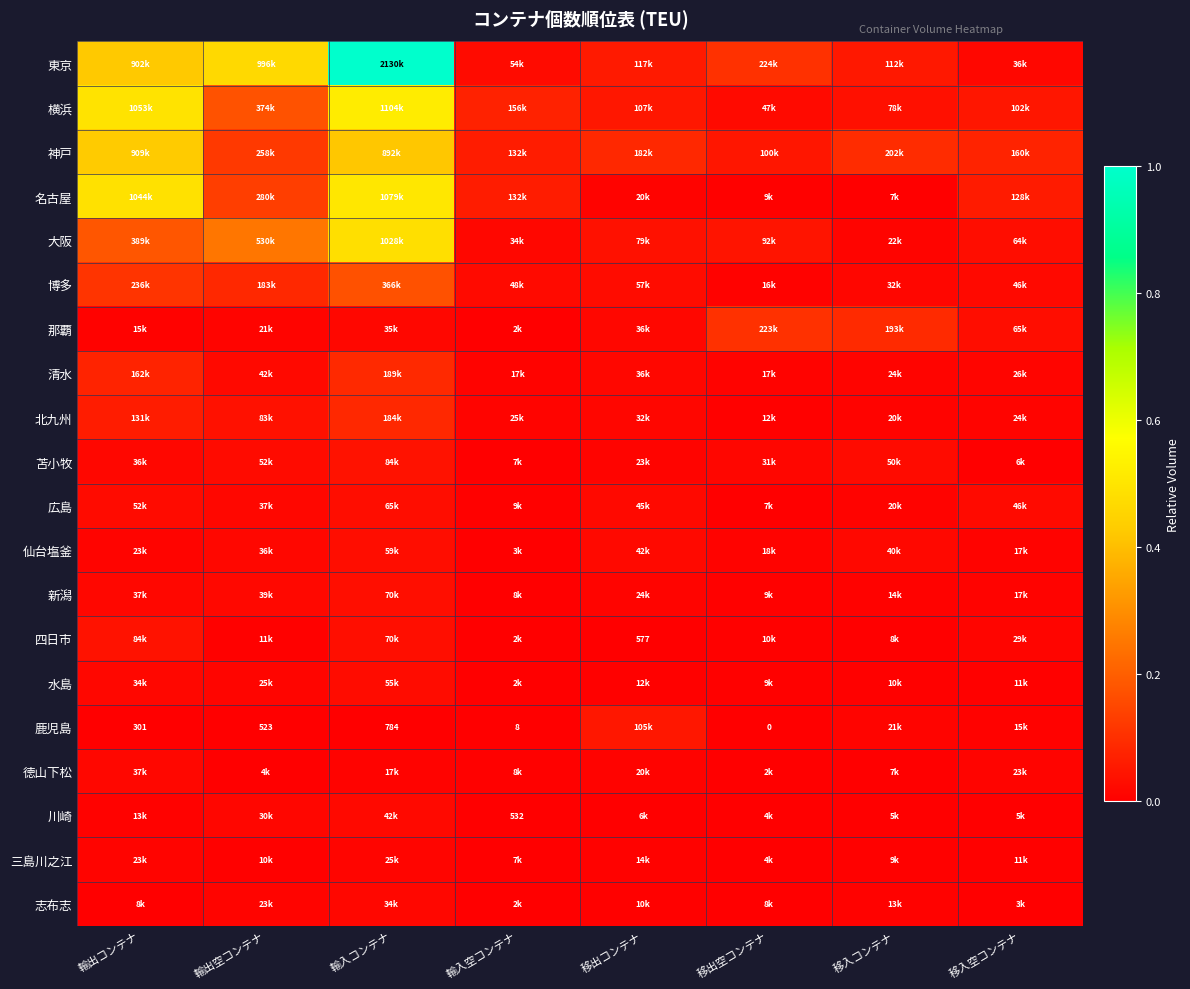

What is the difference between the second highest and minimum values in the 清水 series?

0.1